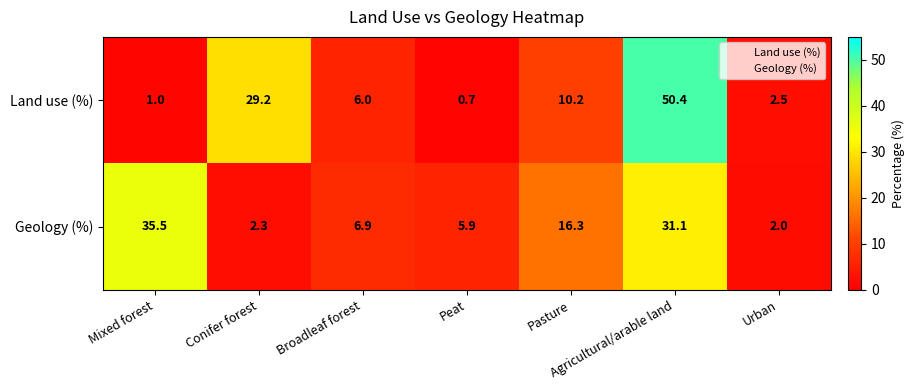

Which series has the widest spread of values?

Land use (%)